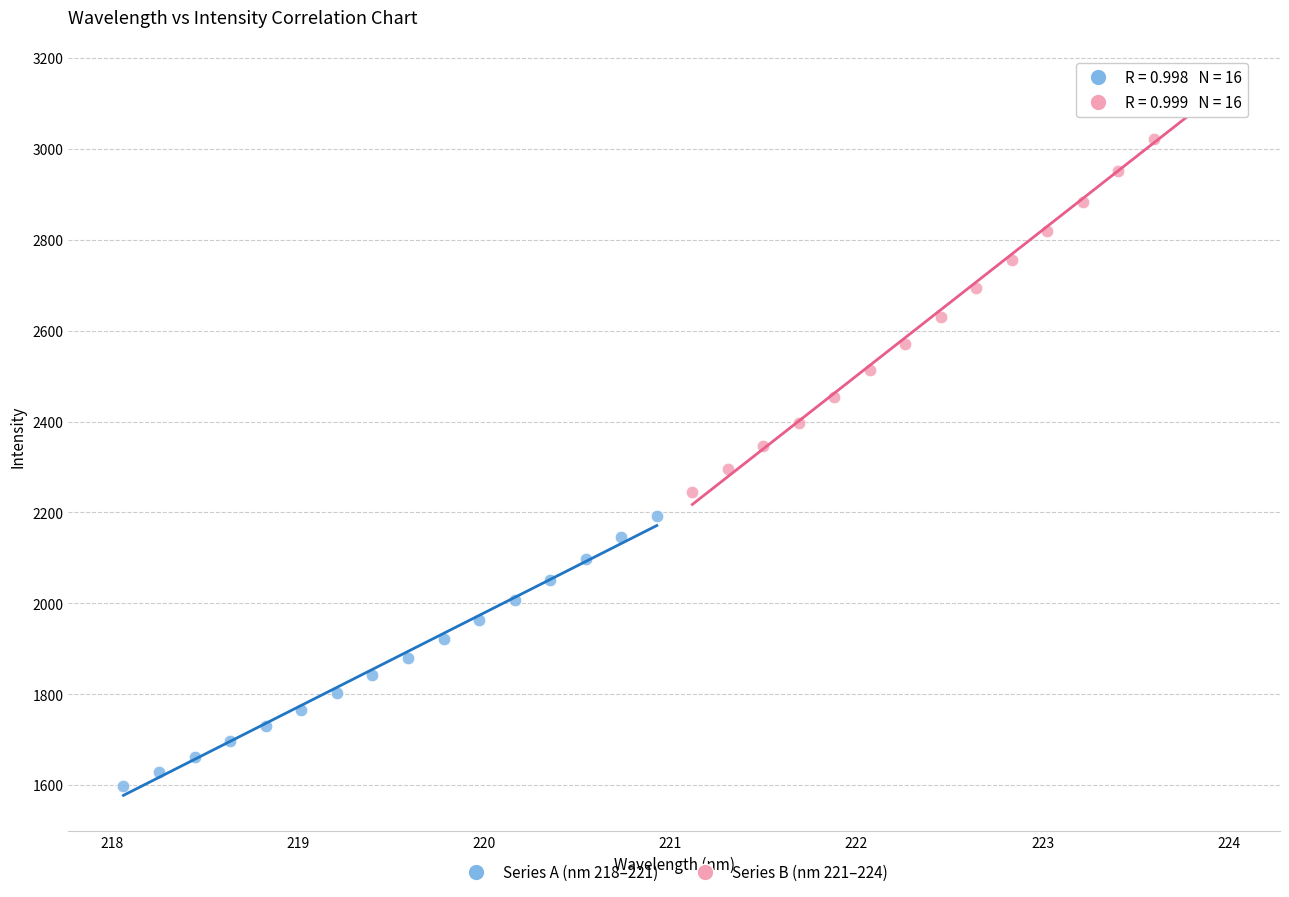

Which series contains the highest Y value?

Series B (nm 221–224)